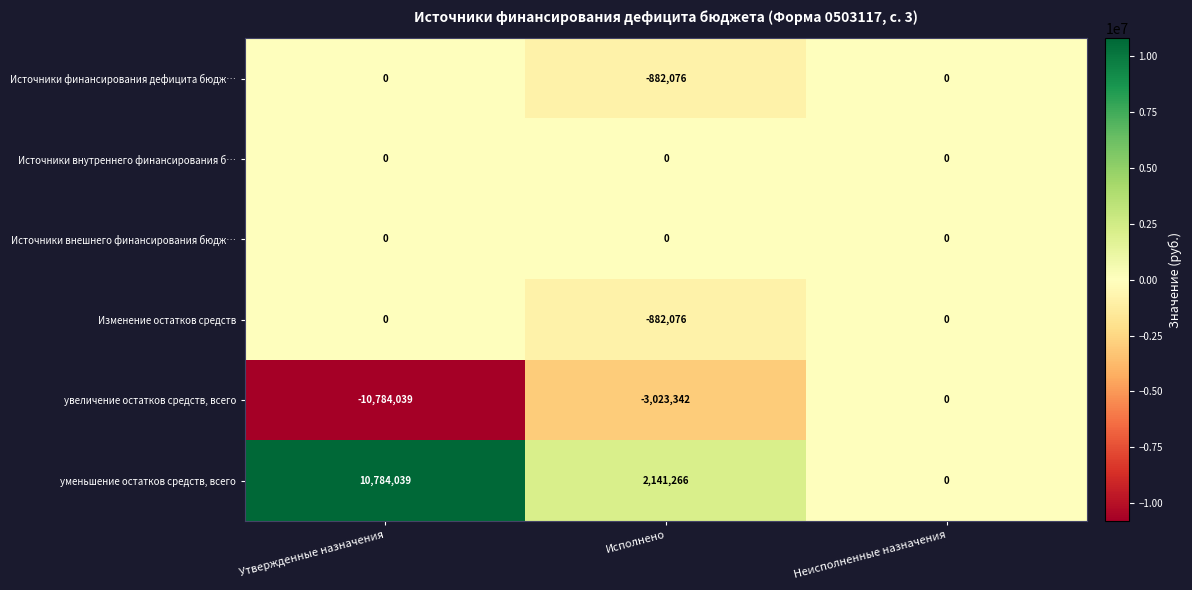

Reading left to right, list all the values displayed in this chart.

Источники финансирования дефицита бюдж…: 0	-882076	0
Источники внутреннего финансирования б…: 0	0	0
Источники внешнего финансирования бюдж…: 0	0	0
Изменение остатков средств: 0	-882076	0
увеличение остатков средств, всего: -10784039	-3023342	0
уменьшение остатков средств, всего: 10784039	2141266	0